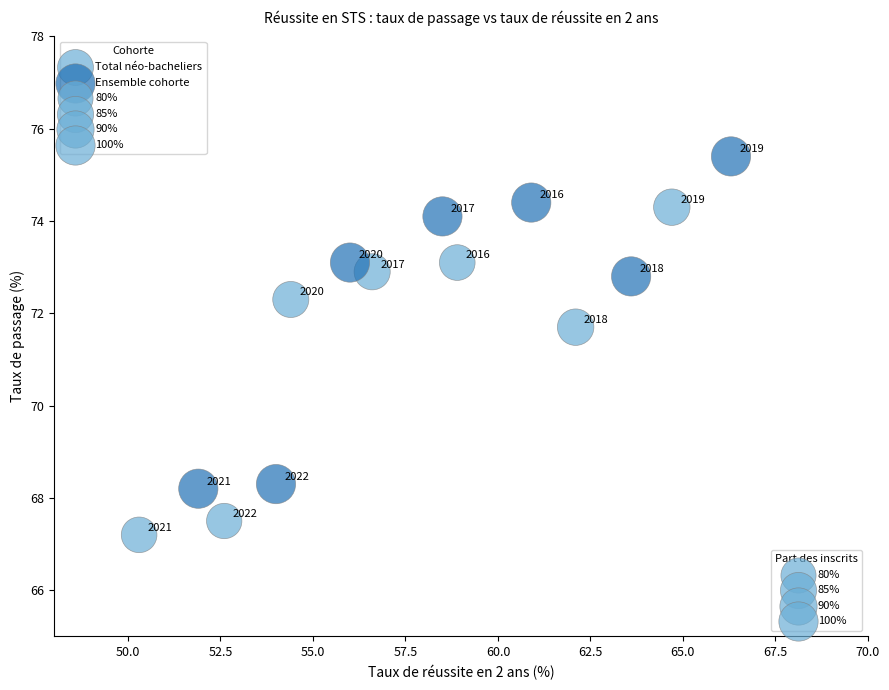

Which series has the widest spread of Y values?

Ensemble cohorte